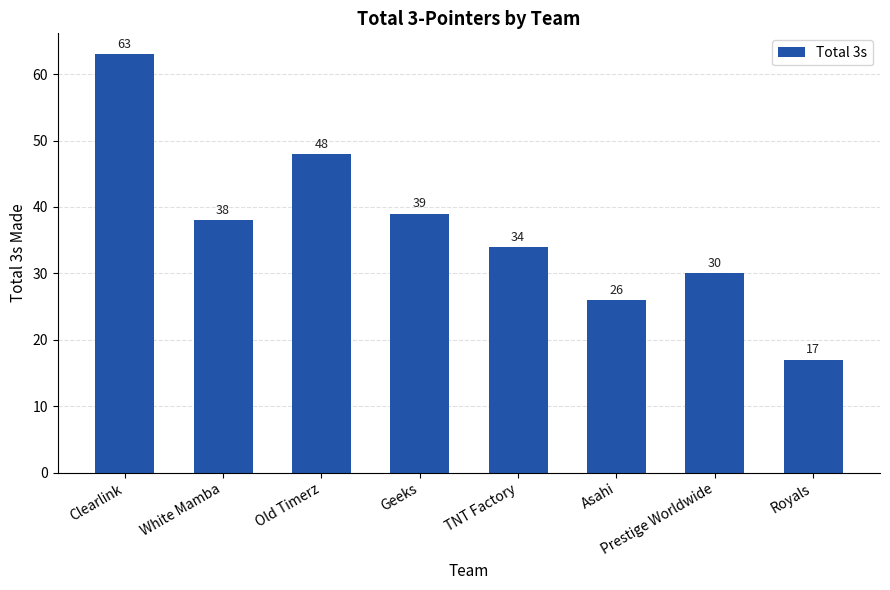

What is the value of the 3rd bar from the left?

48